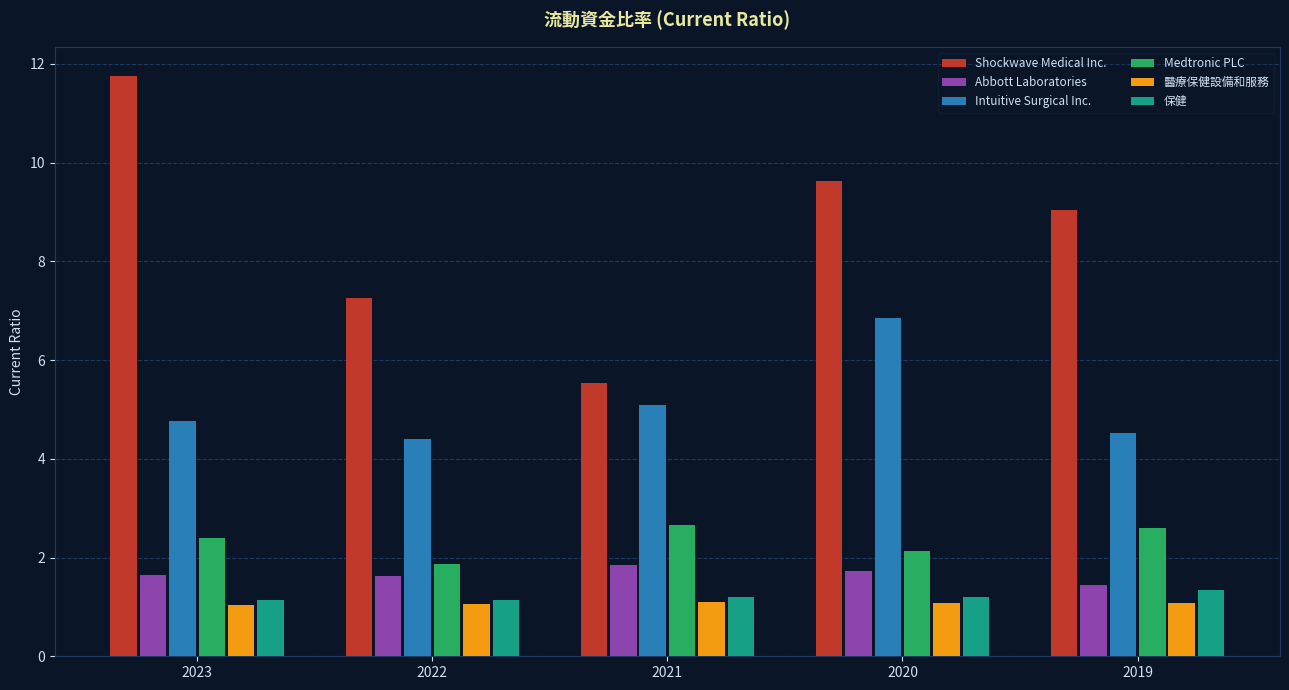

Rank the series by their maximum value, from highest to lowest.

Shockwave Medical Inc., Intuitive Surgical Inc., Medtronic PLC, Abbott Laboratories, 保健, 醫療保健設備和服務